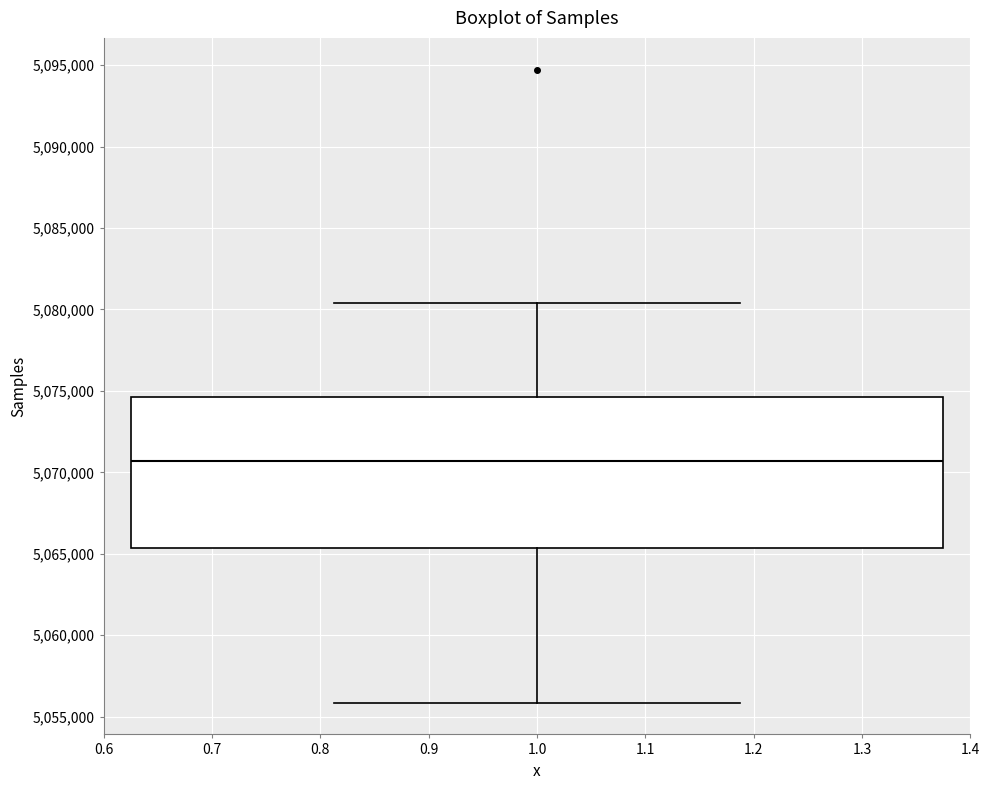

Transcribe this box plot: give where the median line is, the range the box spans, and where the two whiskers end, as read against the y-axis. The values are not printed on the chart, so give them approximately, as read against the axis.

median 5070500, box 5065500 to 5074500, whiskers 5056000 to 5080500